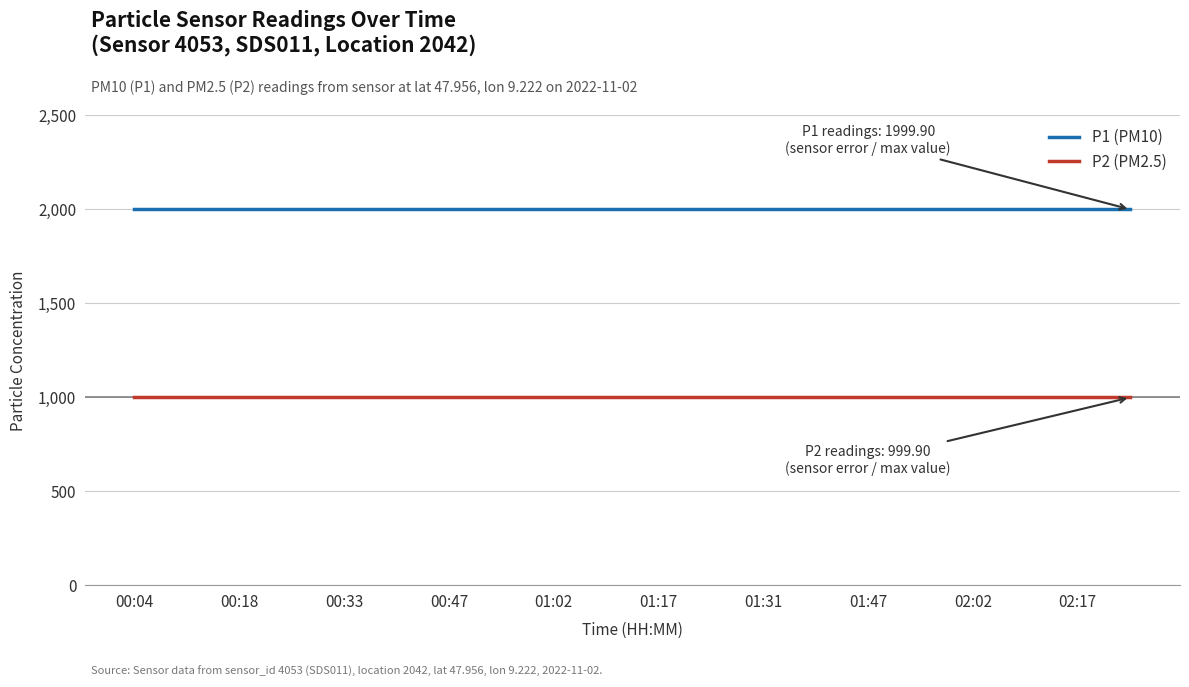

True or false: P2 (PM2.5) and P1 (PM10) cross at least once.

False